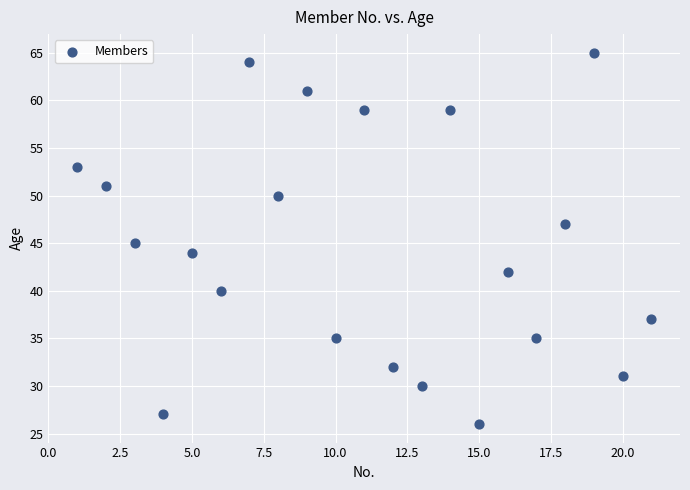

What is the range of Y values (max minus min)?

39